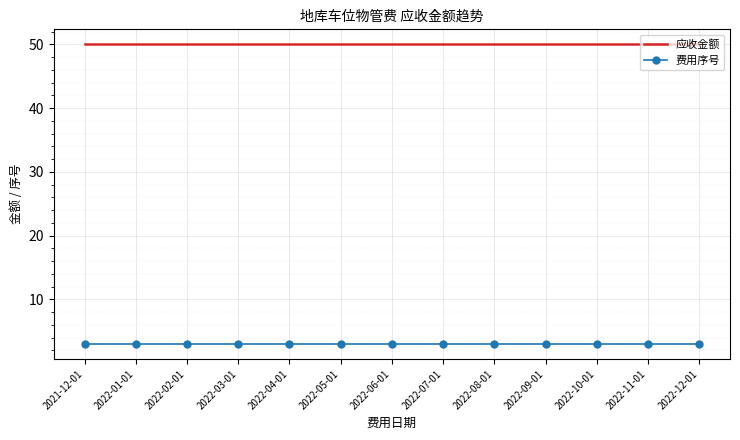

What is the greatest value displayed?

50